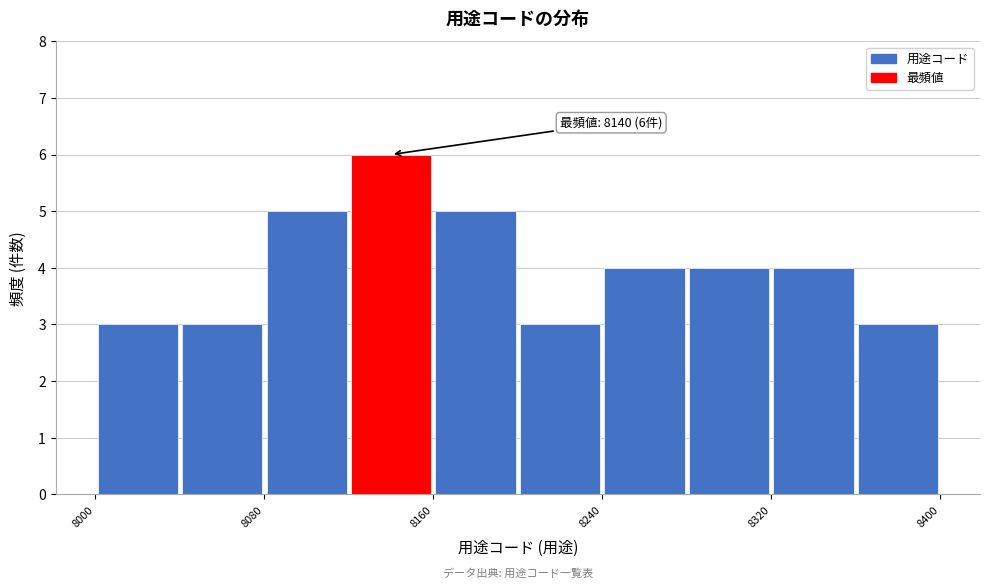

Which range on the x-axis has the tallest bar?

8120 to 8160